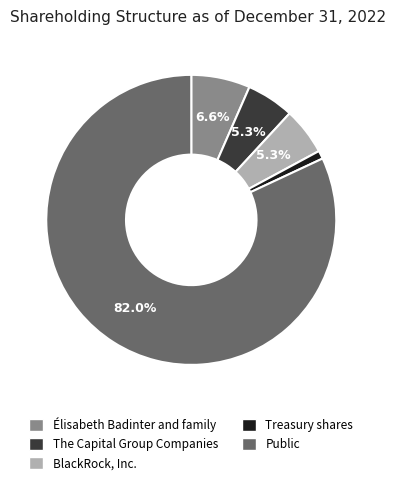

How many segments does this pie chart have?

5